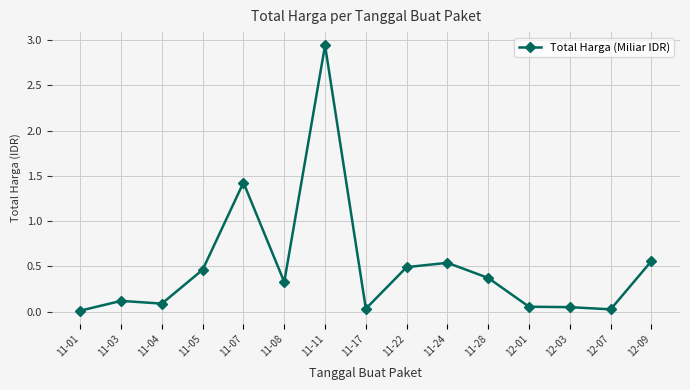

How many data points does each series have?

15